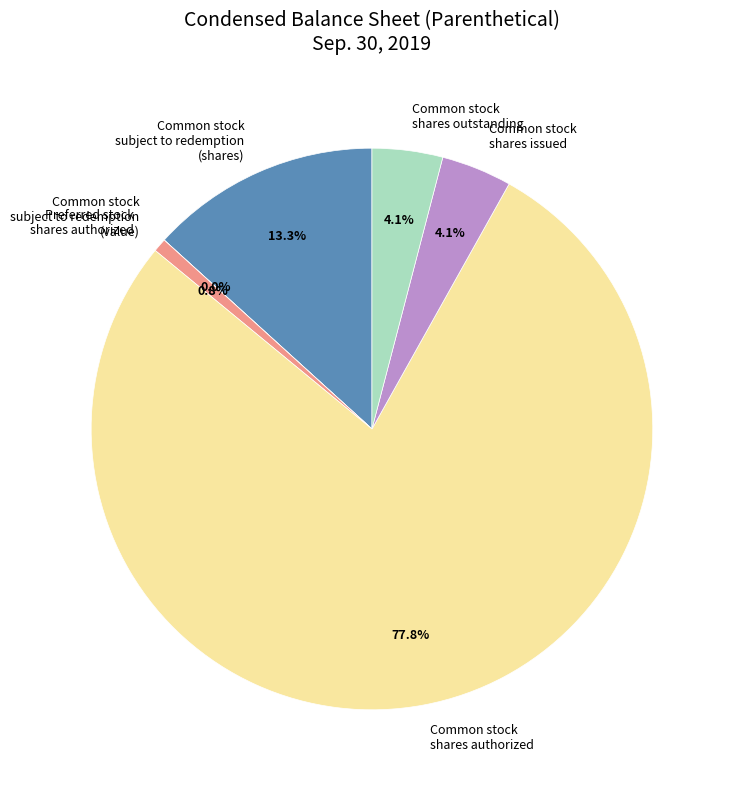

Does Common stock subject to redemption (shares) account for over 50% of the chart?

No